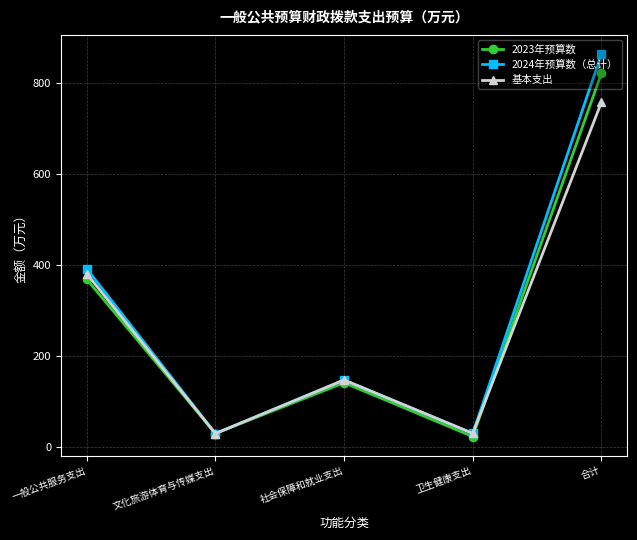

At which label is 2024年预算数（总计） closest to 447?

一般公共服务支出